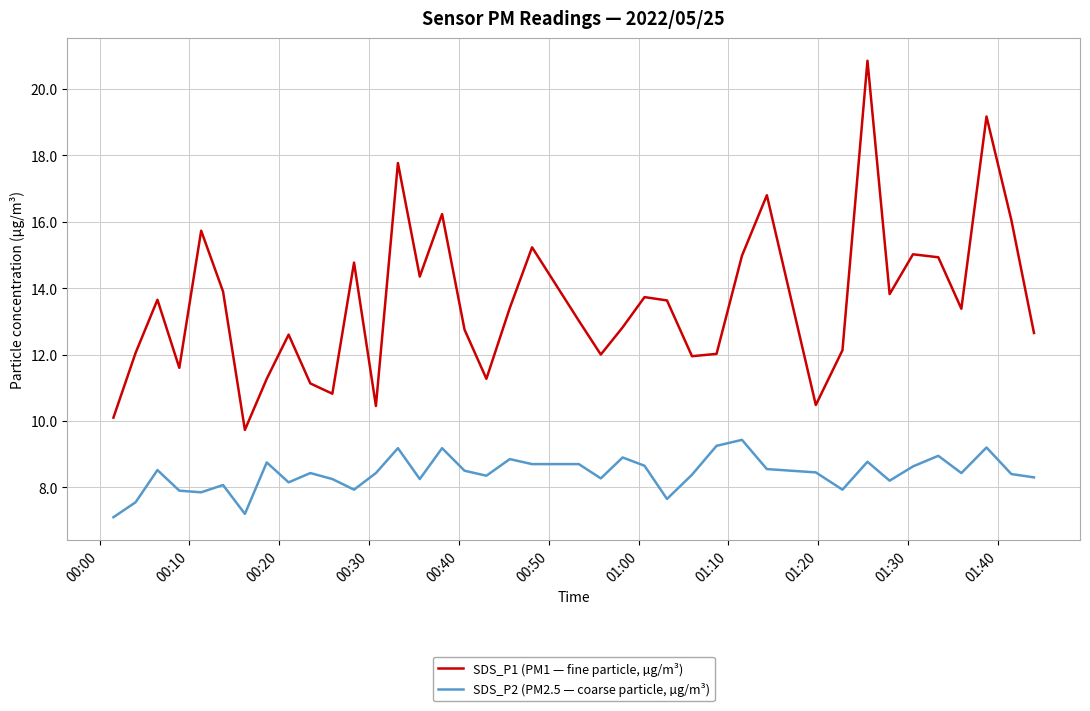

True or false: SDS_P2 (PM2.5 — coarse particle, µg/m³) and SDS_P1 (PM1 — fine particle, µg/m³) intersect in this chart.

False